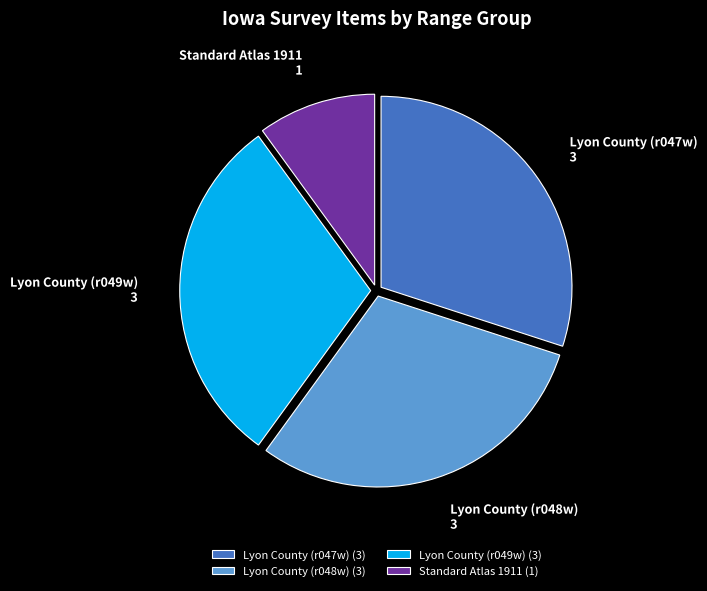

Approximately how many times larger is the value at Lyon County (r047w) compared to Lyon County (r048w)?

1.0